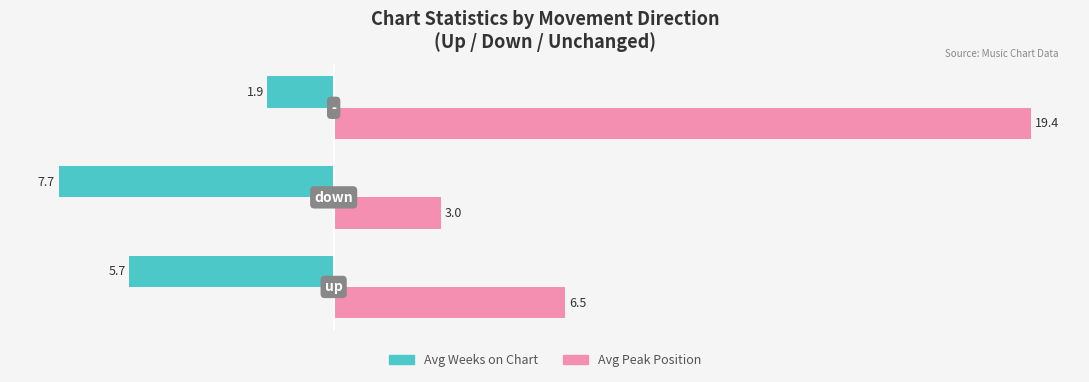

What is the average value of the Avg Weeks on Chart series?

-5.1